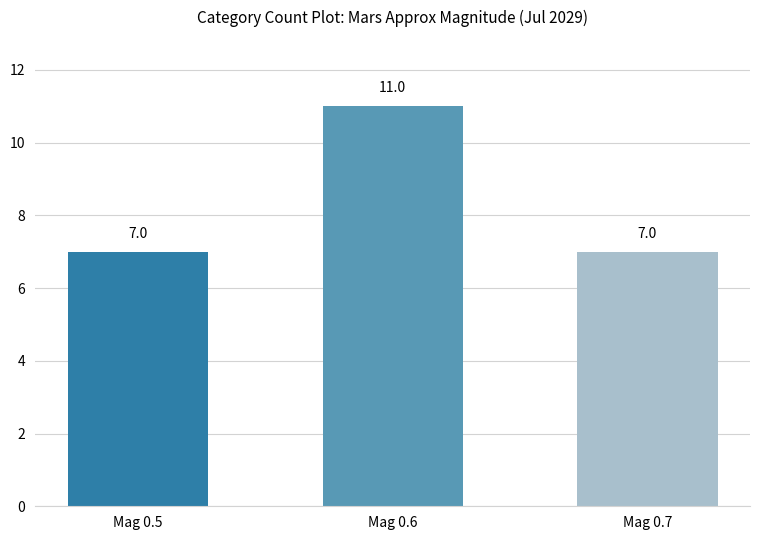

Count the values in the range 7 to 11.

3